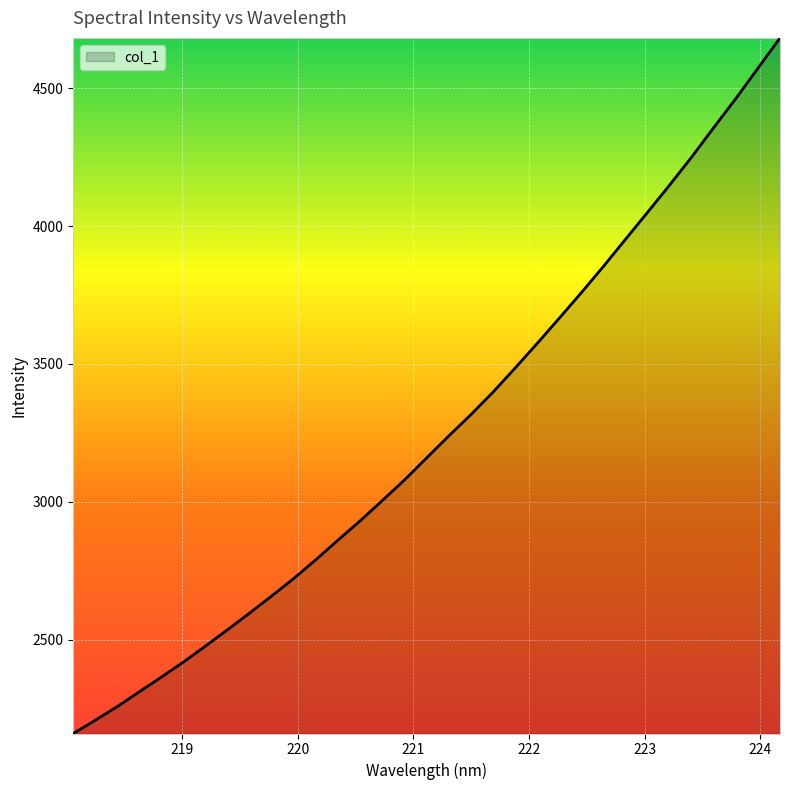

What is the difference between the maximum and minimum values?

2522.1